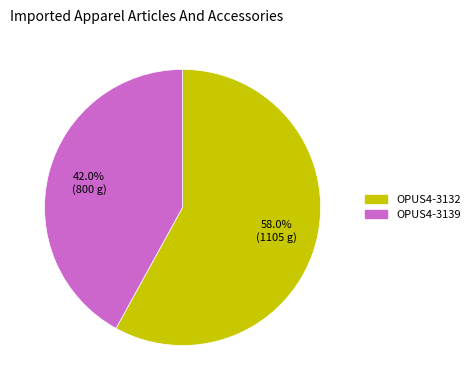

What is the majority slice?

OPUS4-3132